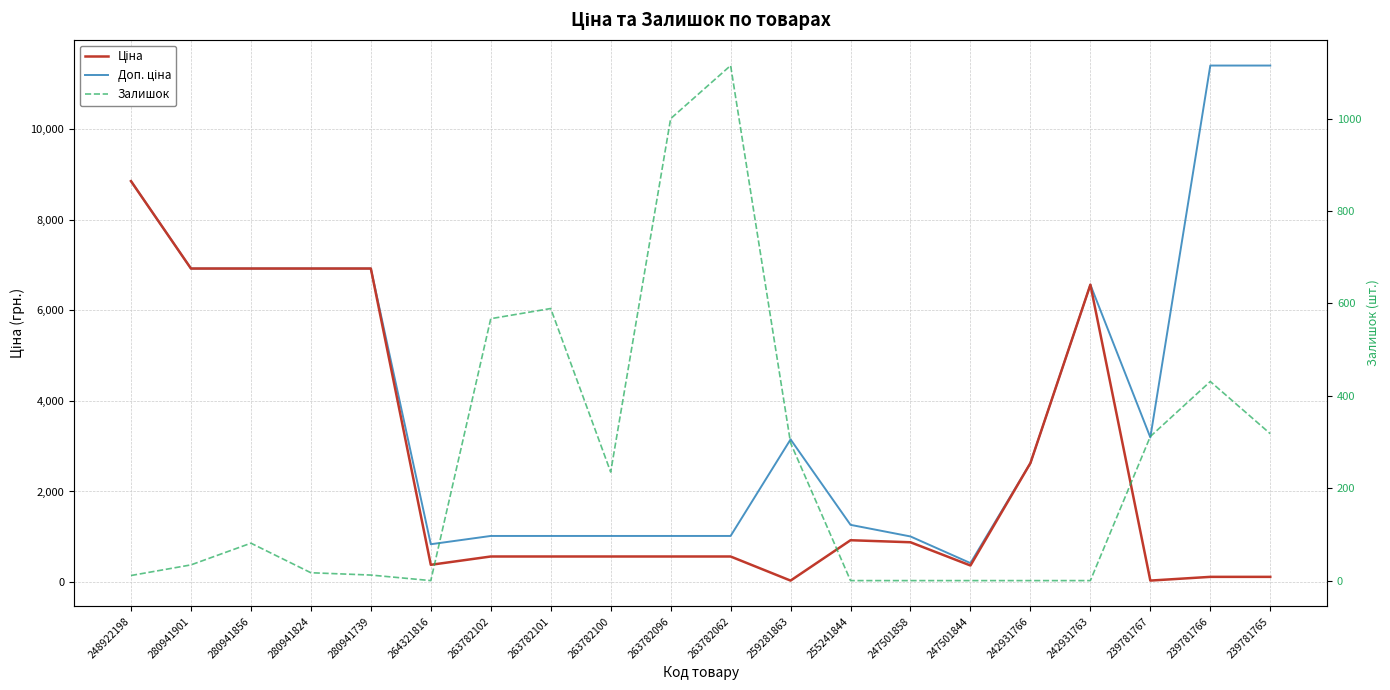

How many lines are shown in the chart?

3